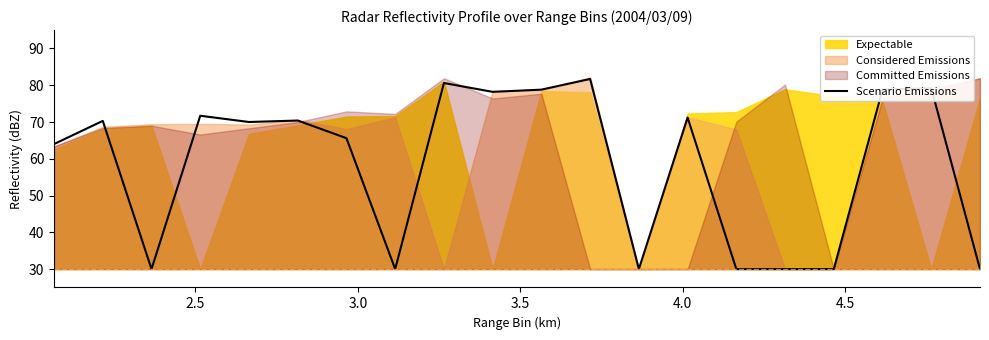

What is the difference between the maximum and minimum values?

51.7